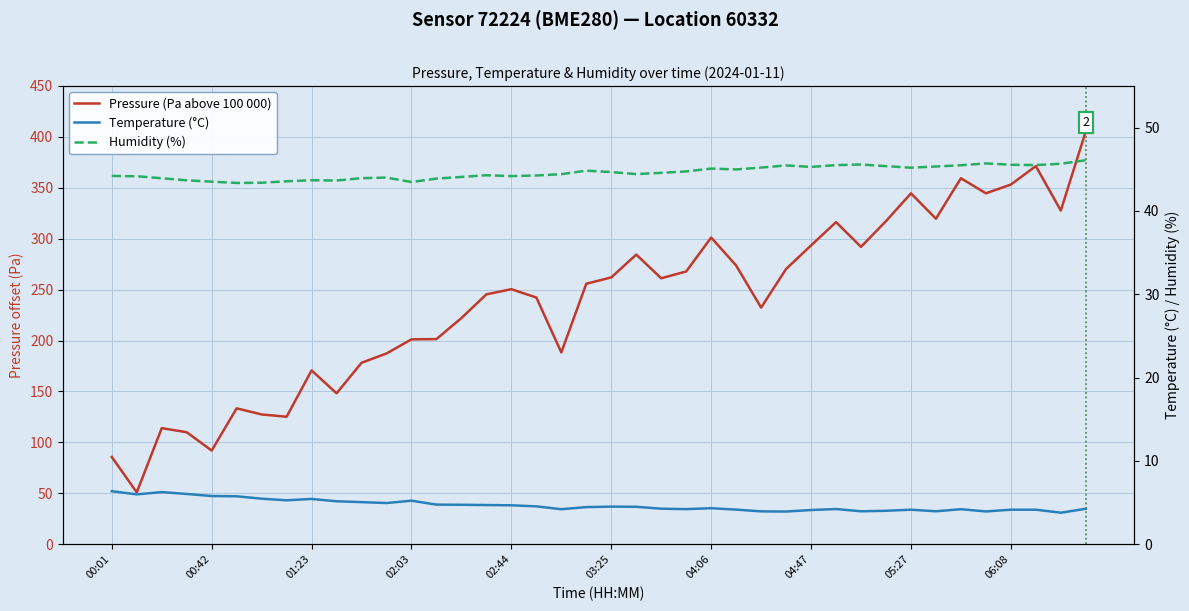

True or false: Humidity (%) and Pressure (Pa above 100 000) intersect in this chart.

False